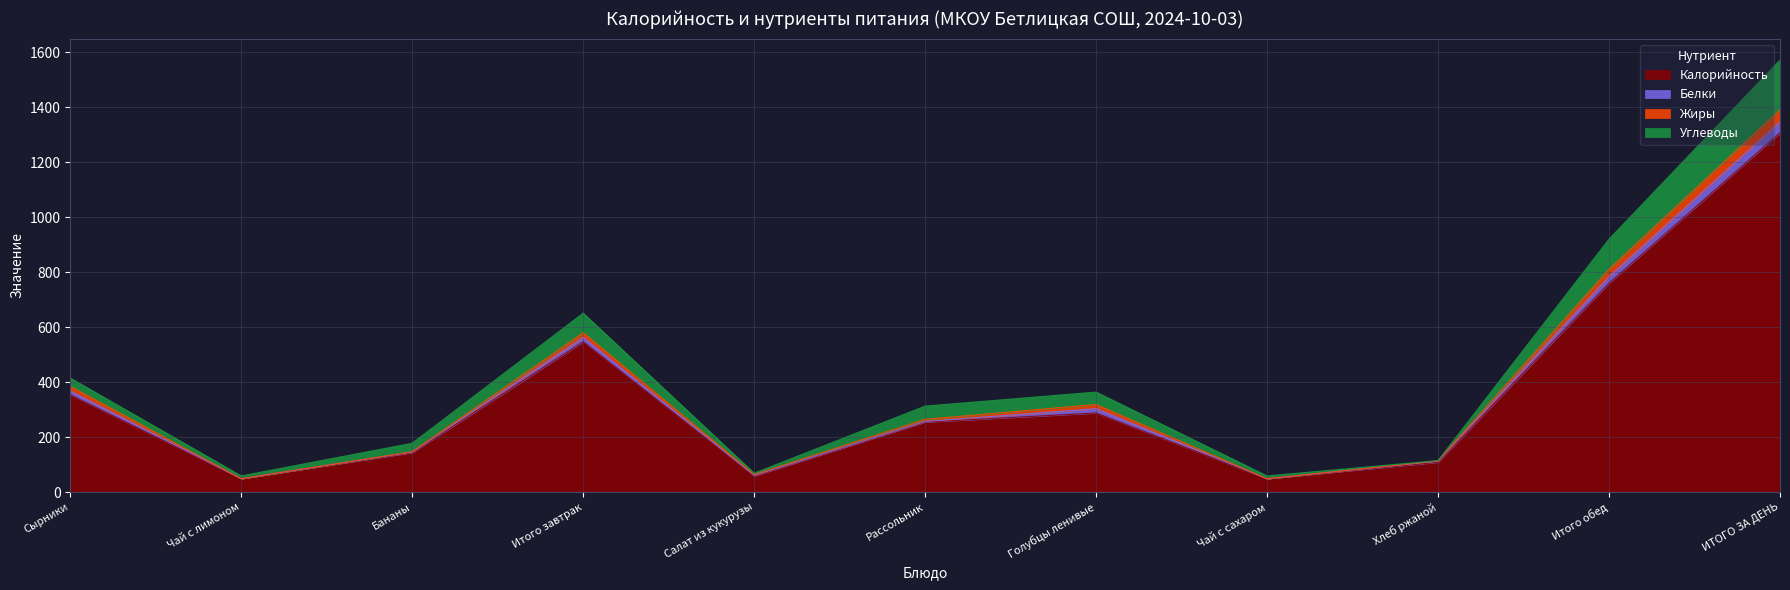

At which category is the sum across all series the highest?

ИТОГО ЗА ДЕНЬ